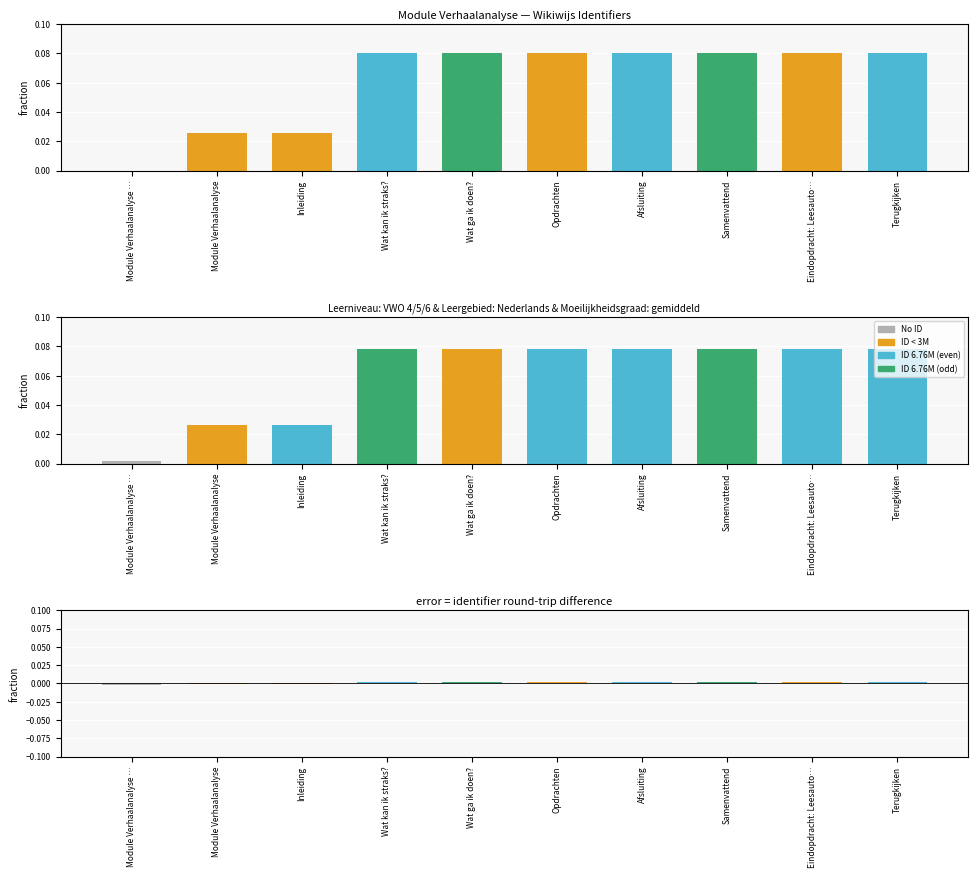

Count the number of data series in this chart.

3